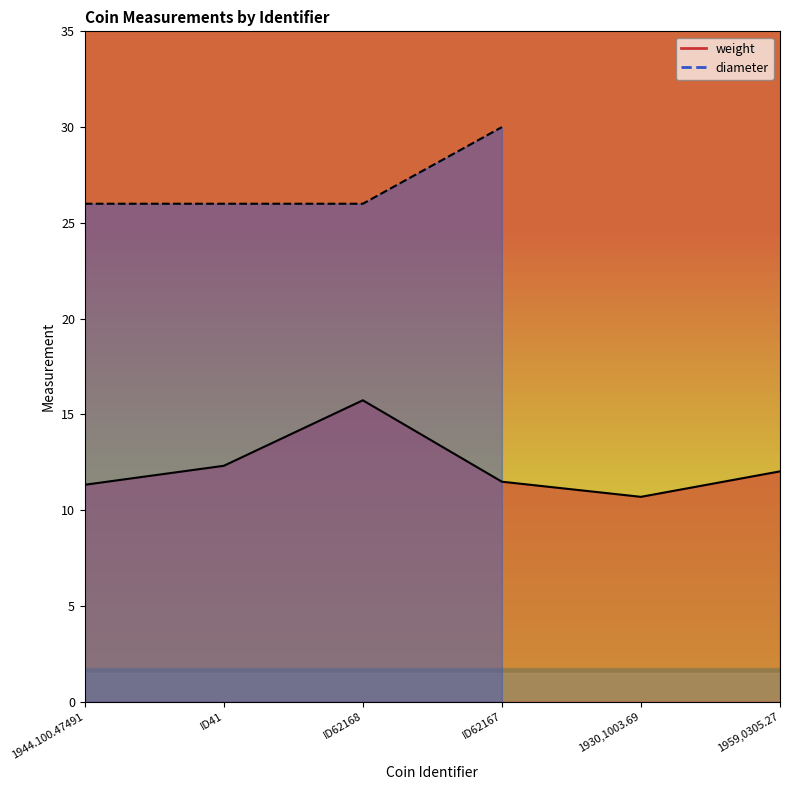

The value of weight at ID41 is 12.3. True or false?

True